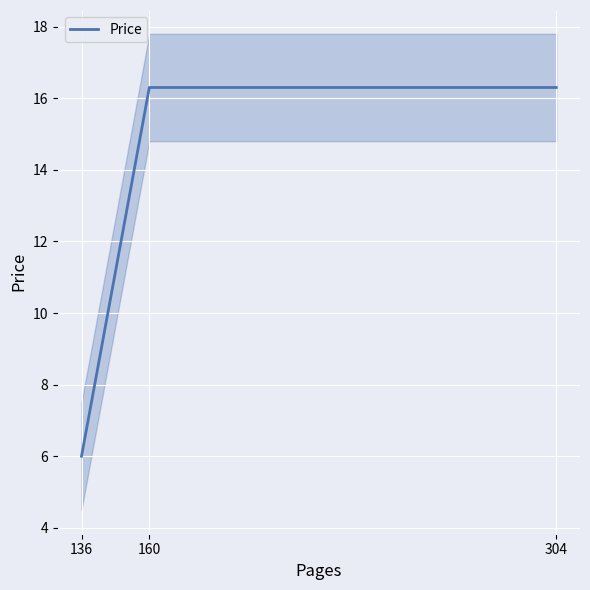

The chart shows a value of 16.3 at 304. True or false?

True